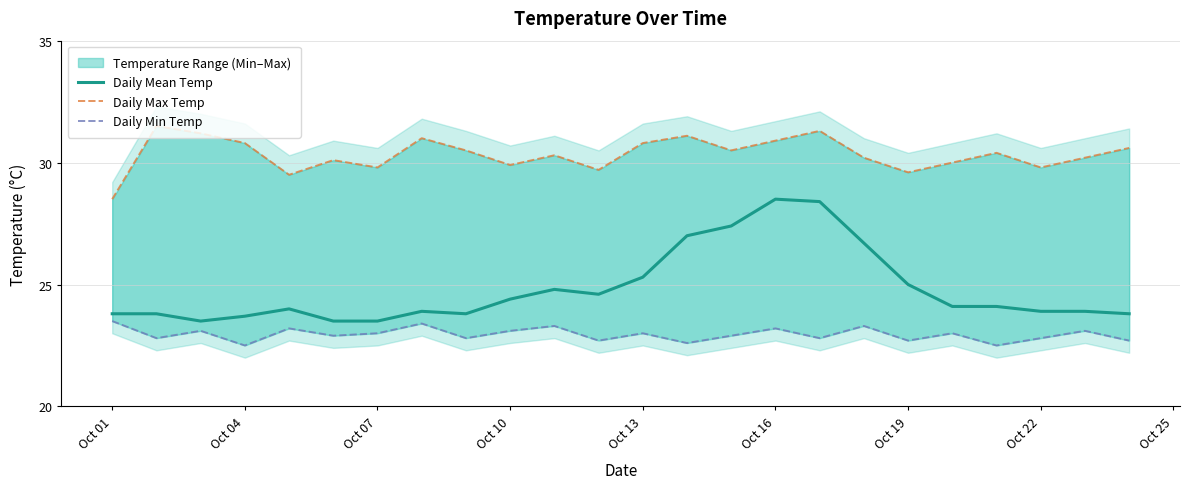

Is it true that Daily Mean Temp equals 10.0 at Oct 22?

False